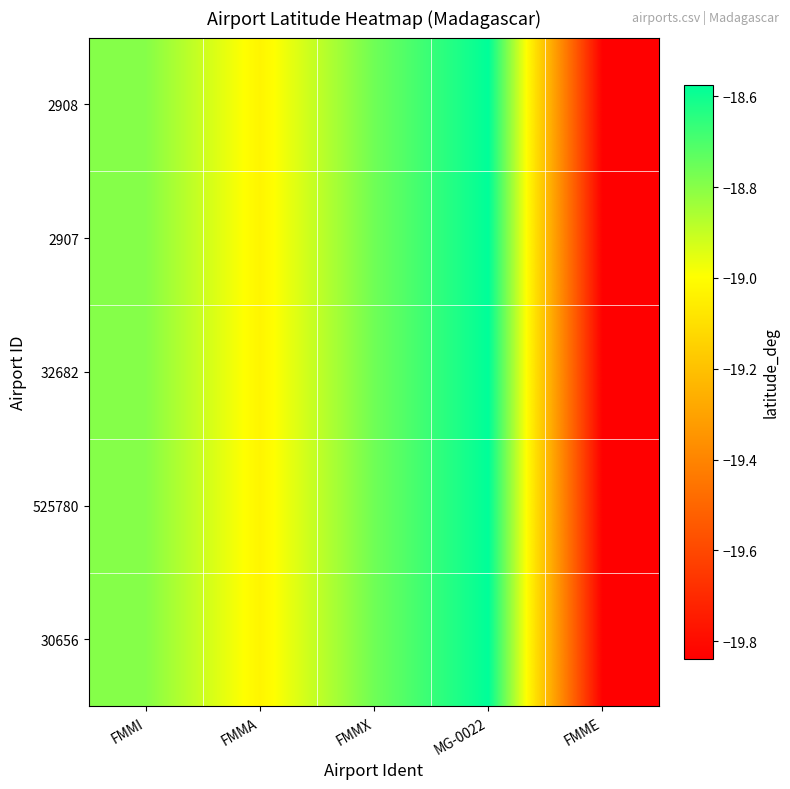

What is the total value across all series at FMMA?

-95.1